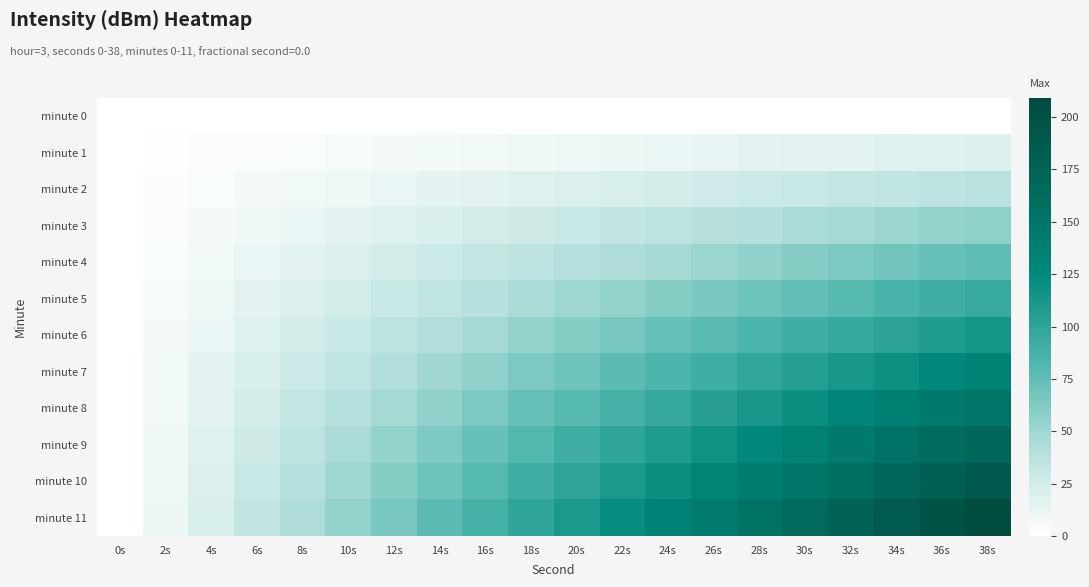

Which series has the largest range (max minus min)?

minute 11